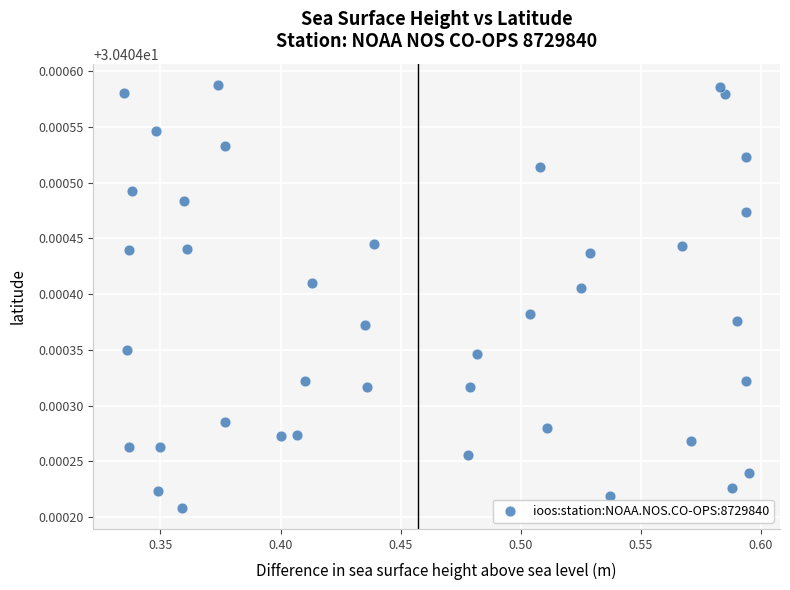

What is the range of X values (max minus min)?

0.3